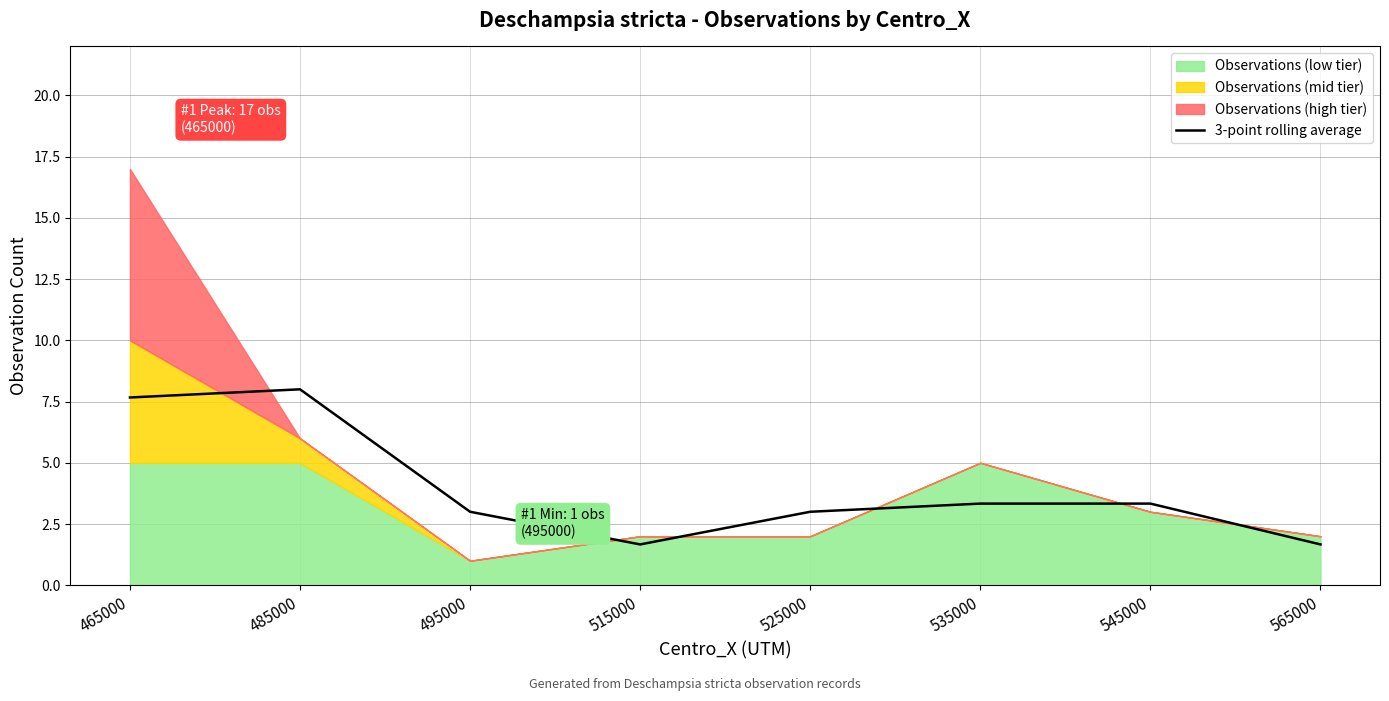

How many interior local peaks (higher than both neighbors) does the data have?

1